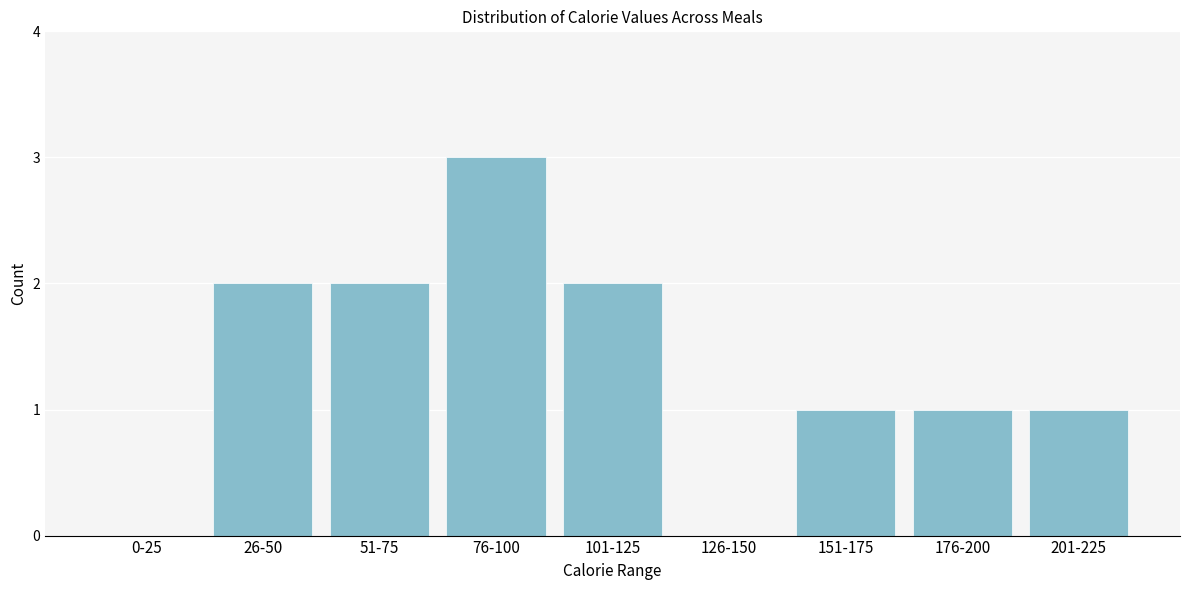

Reading left to right, extract all data points from this chart.

0-25=0	26-50=2	51-75=2	76-100=3	101-125=2	126-150=0	151-175=1	176-200=1	201-225=1